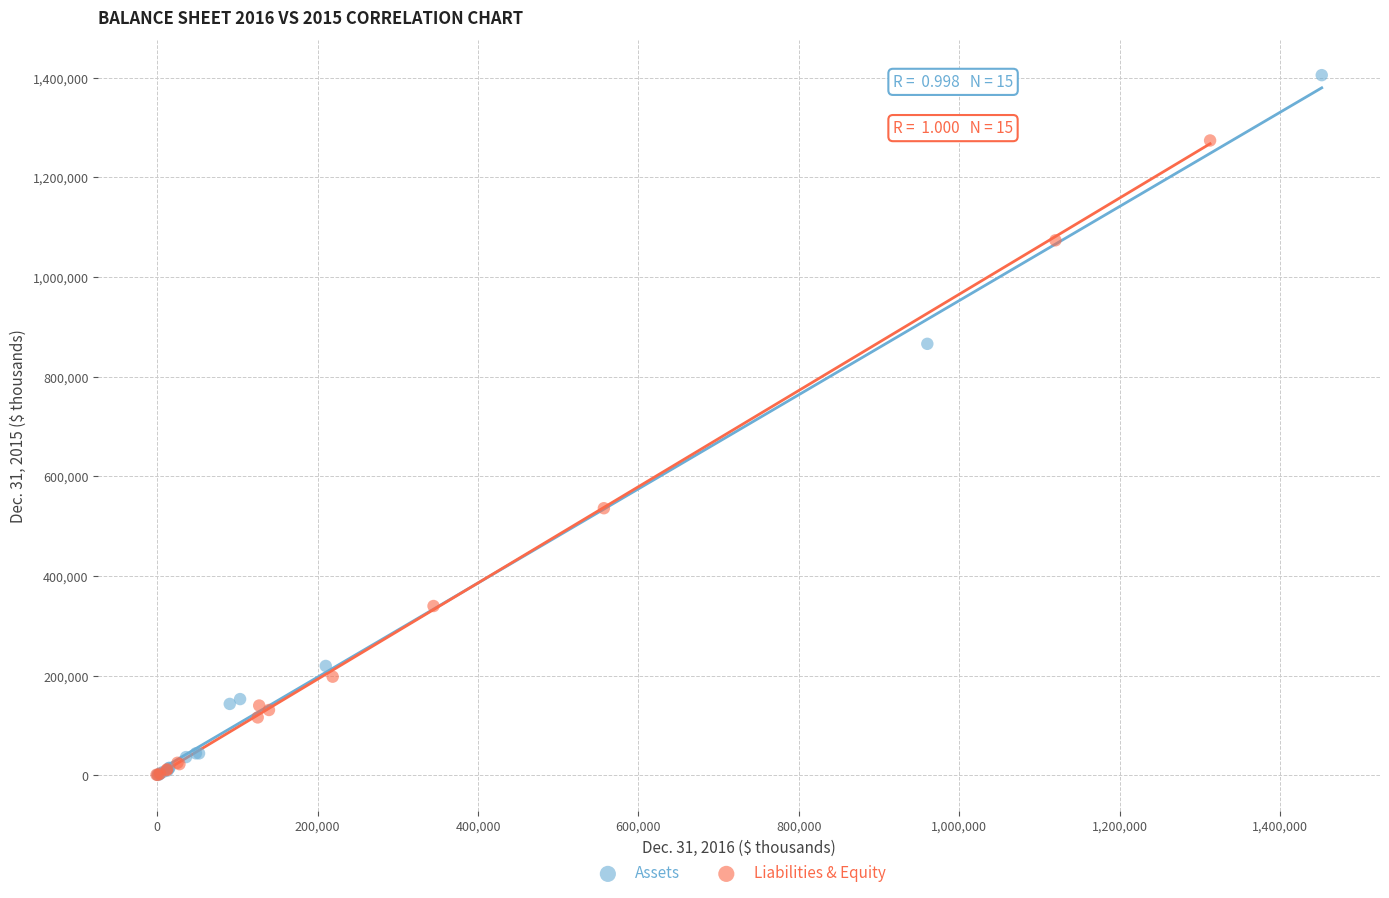

Which series has the widest spread of Y values?

Assets